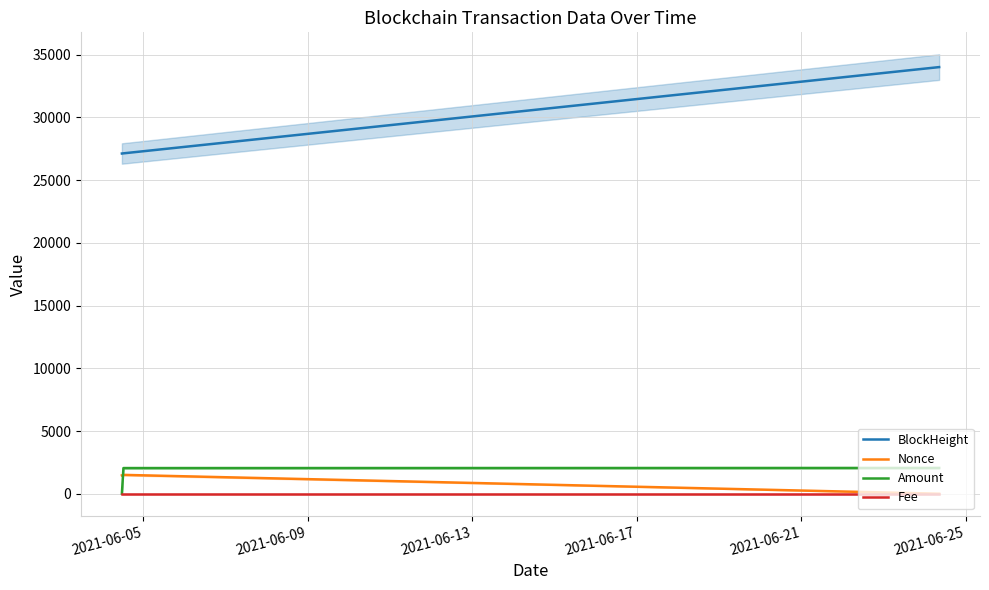

What are all the series names shown in the legend?

BlockHeight, Nonce, Amount, Fee